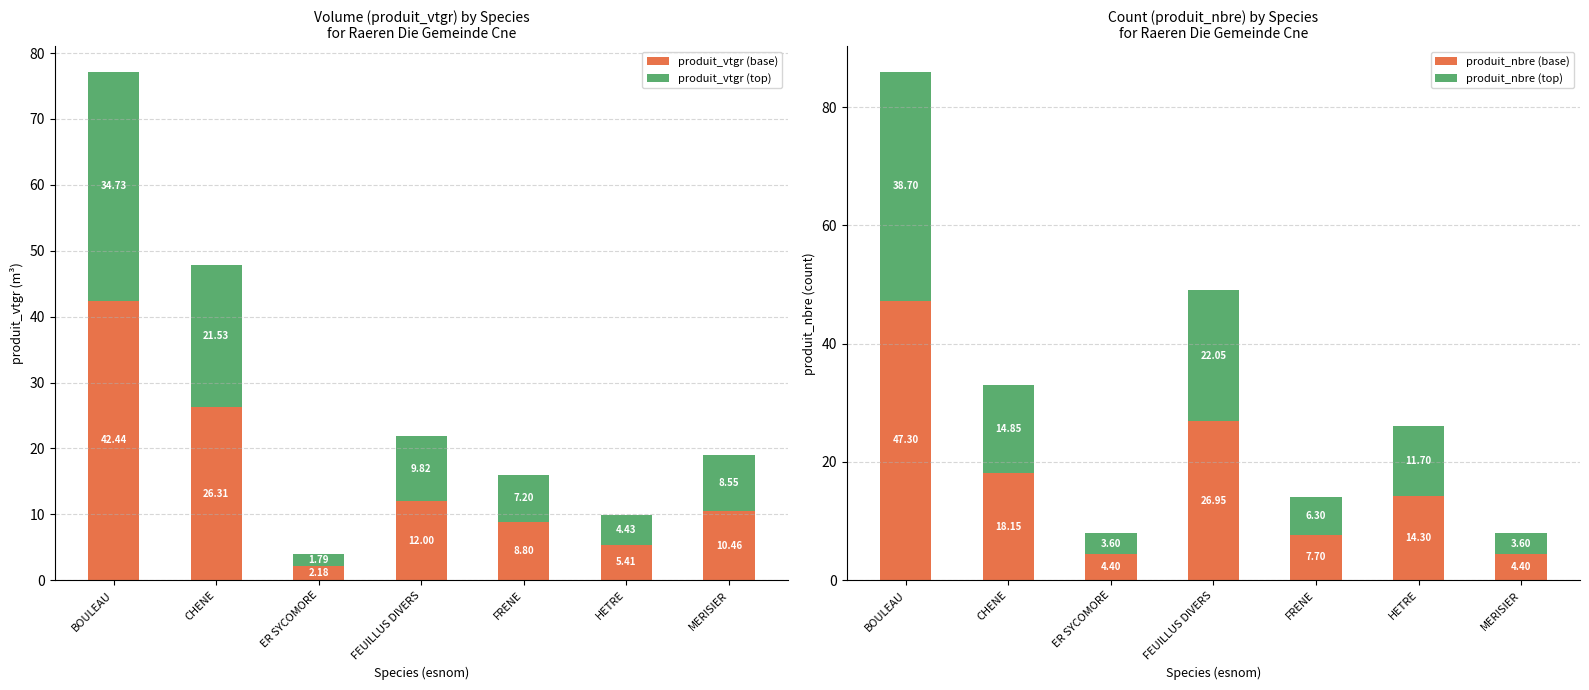

Which series changed the most between CHENE and HETRE?

produit_vtgr (base)